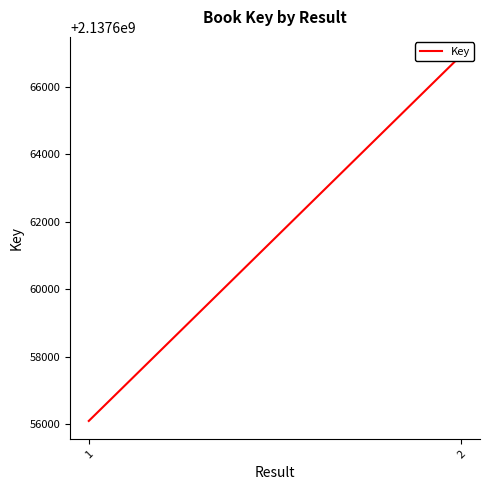

Is it true that the value at 1 is 2883441952?

False